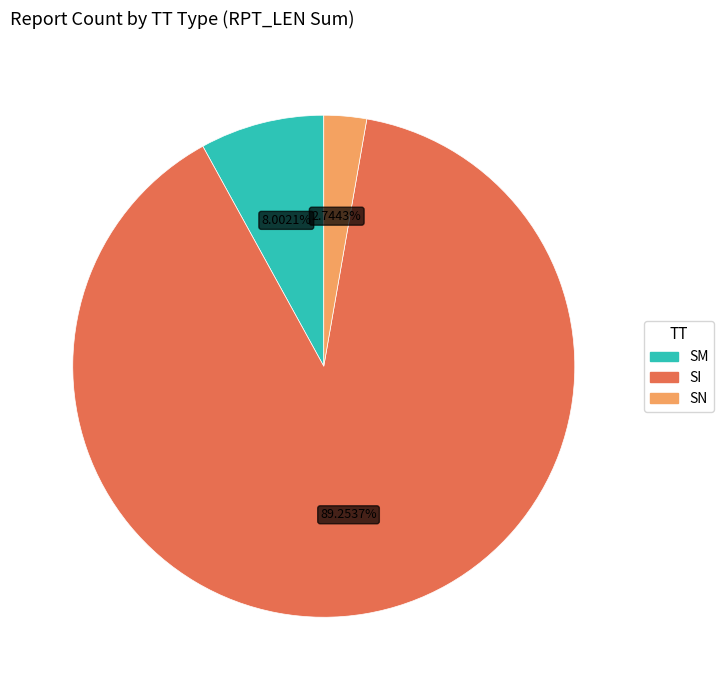

Rank the categories by value from highest to lowest.

SI, SM, SN